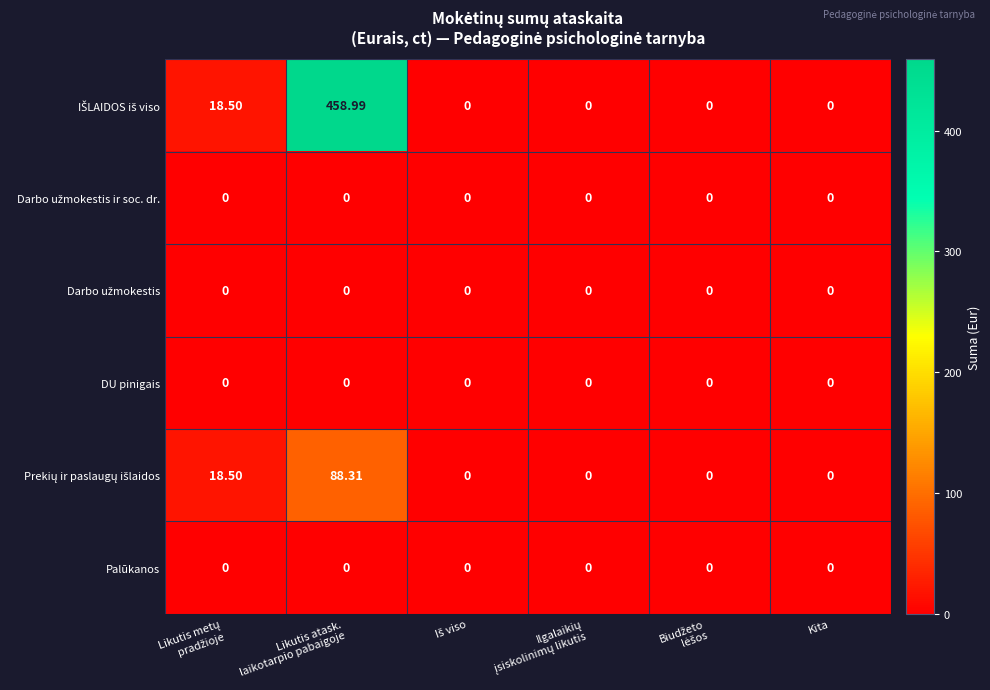

Count the number of data series in this chart.

6